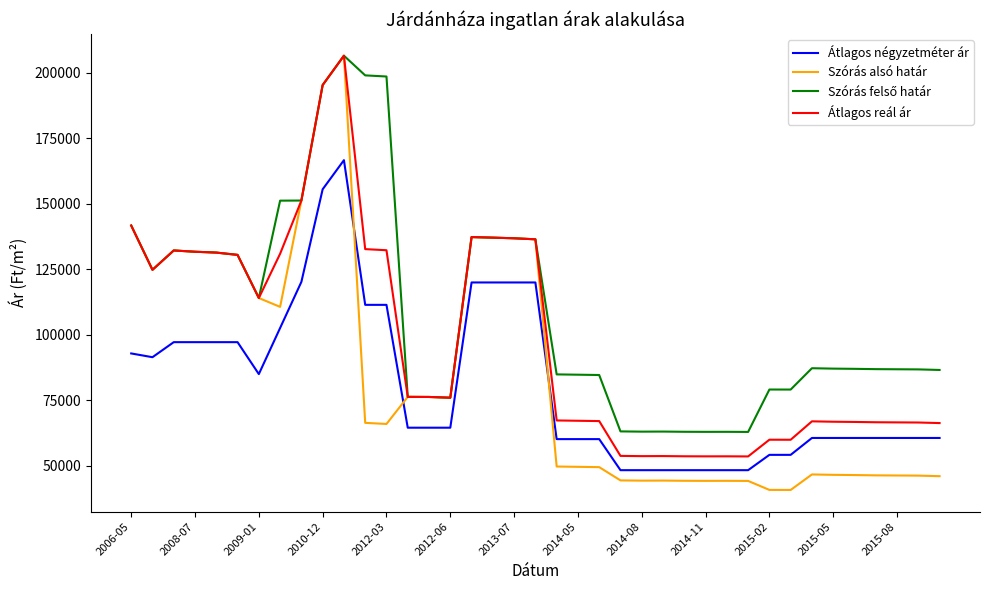

What is the highest value of the Átlagos négyzetméter ár series?

166666